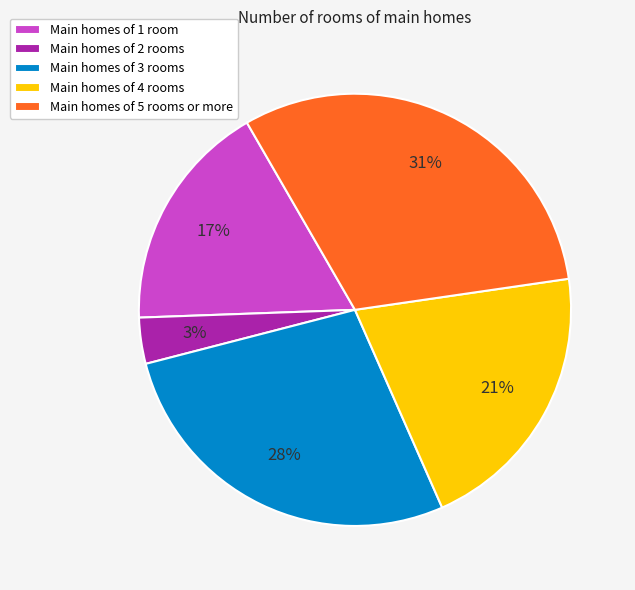

To the nearest percent, what is the combined percentage of Main homes of 3 rooms and Main homes of 5 rooms or more?

59%